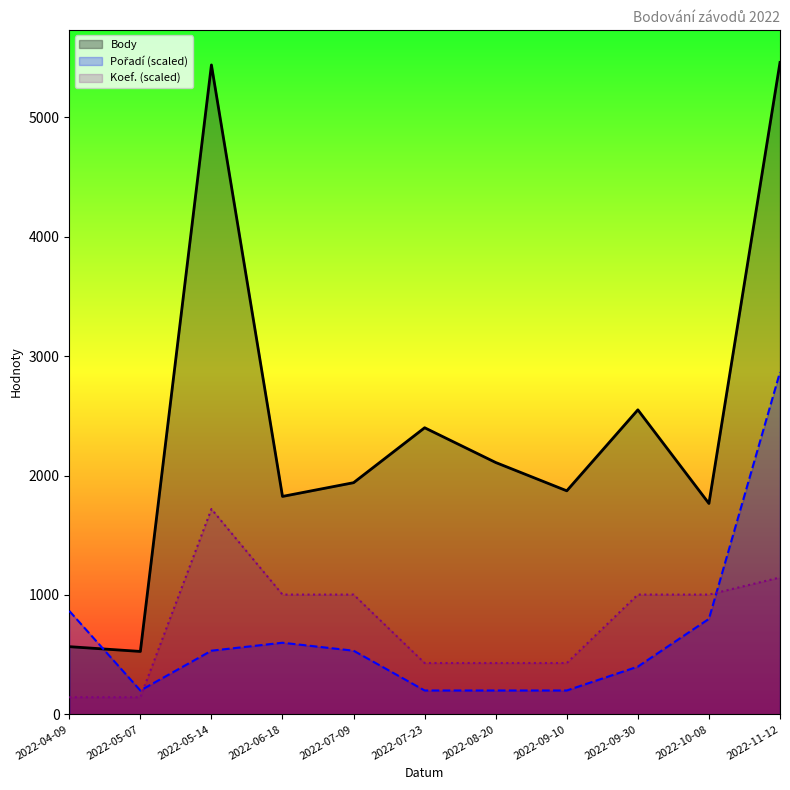

How many lines are shown in the chart?

3